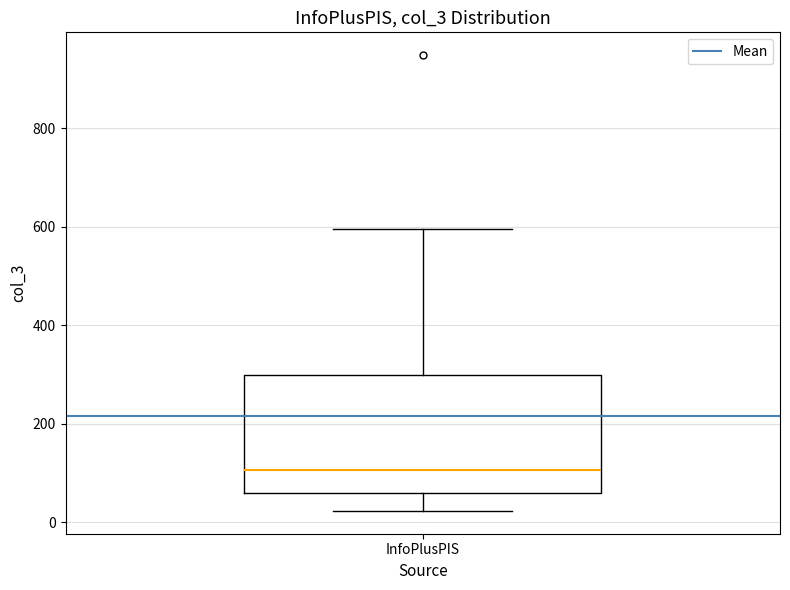

Read this box plot against the y-axis: the position of the median line, the range covered by the box, and the ends of both whiskers. The values are not printed on the chart, so give them approximately, as read against the axis.

median 100, box 60 to 300, whiskers 20 to 600